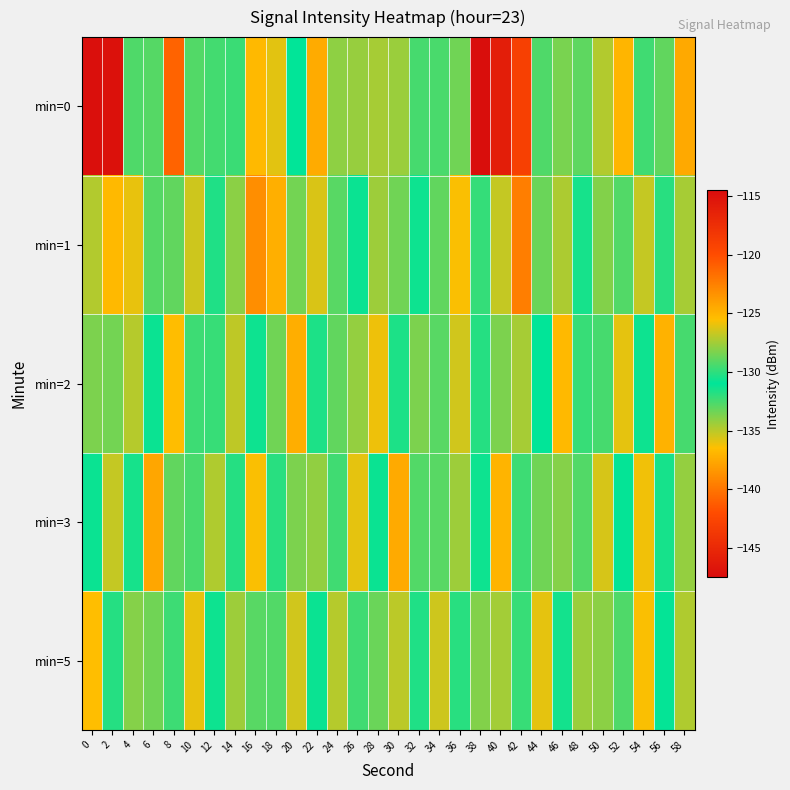

Count the number of data series in this chart.

5